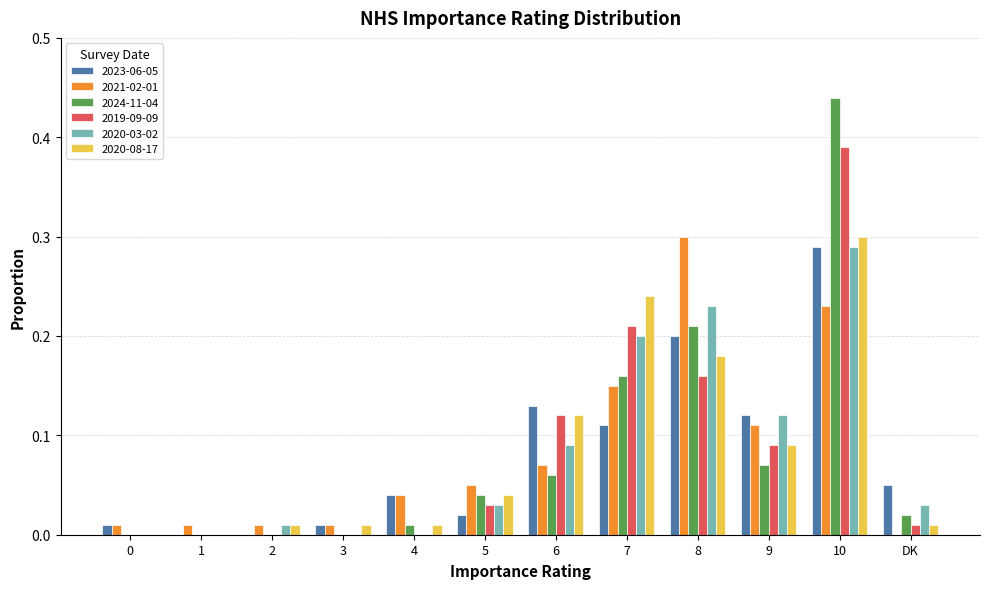

The 2020-08-17 series shows 0.2 at 6. True or false?

False